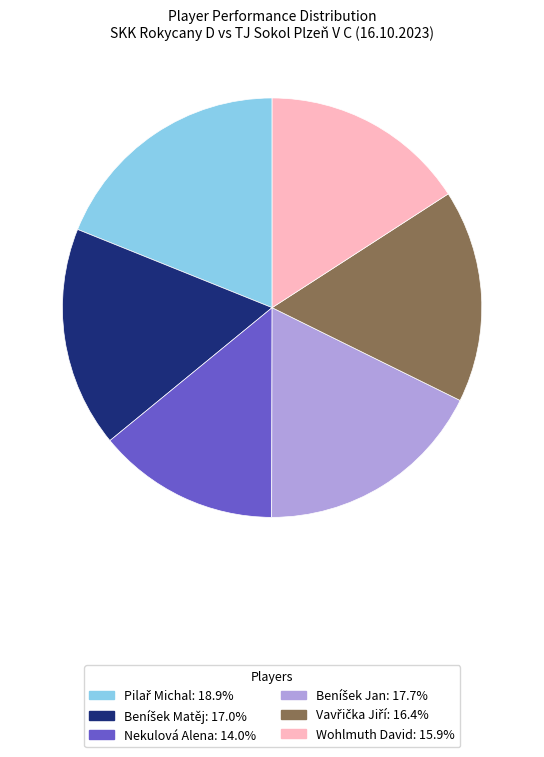

Which slice is the smallest?

Nekulová Alena